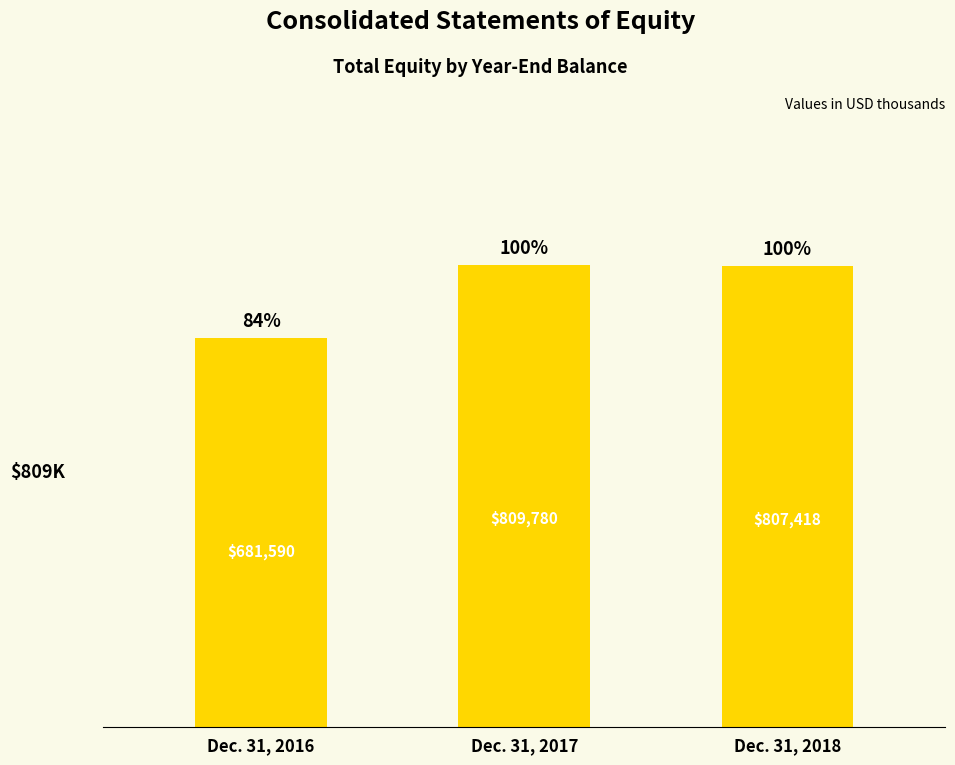

What value does the data have at Dec. 31, 2016?

681590